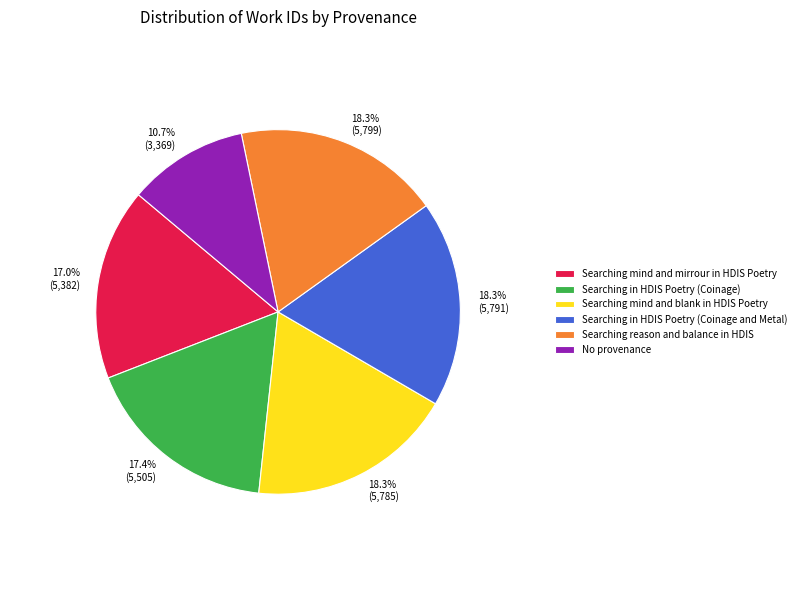

Approximately how many times larger is the value at No provenance compared to Searching in HDIS Poetry (Coinage and Metal)?

0.6